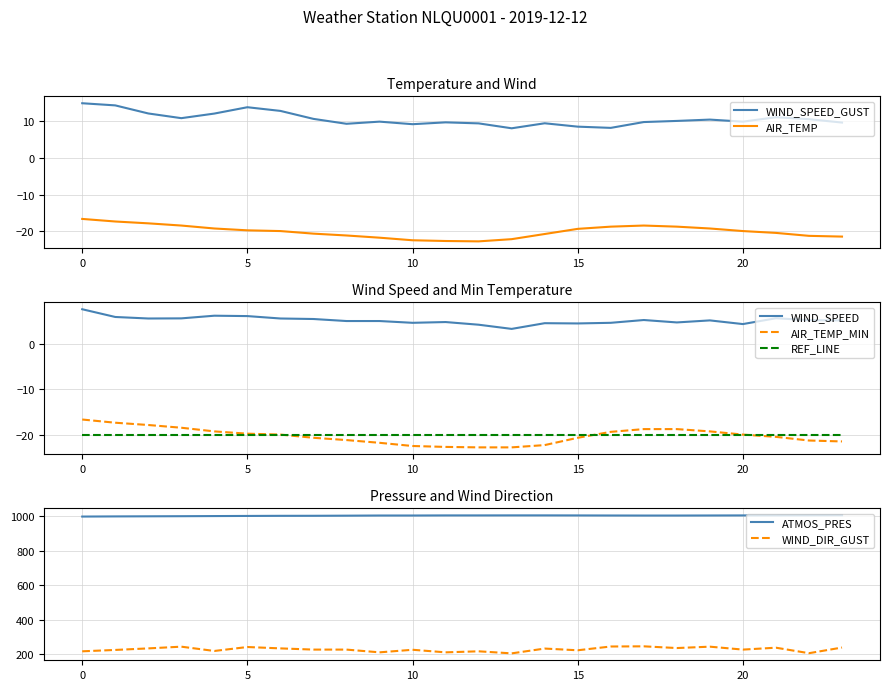

Does the chart display data point markers on the line(s)?

No